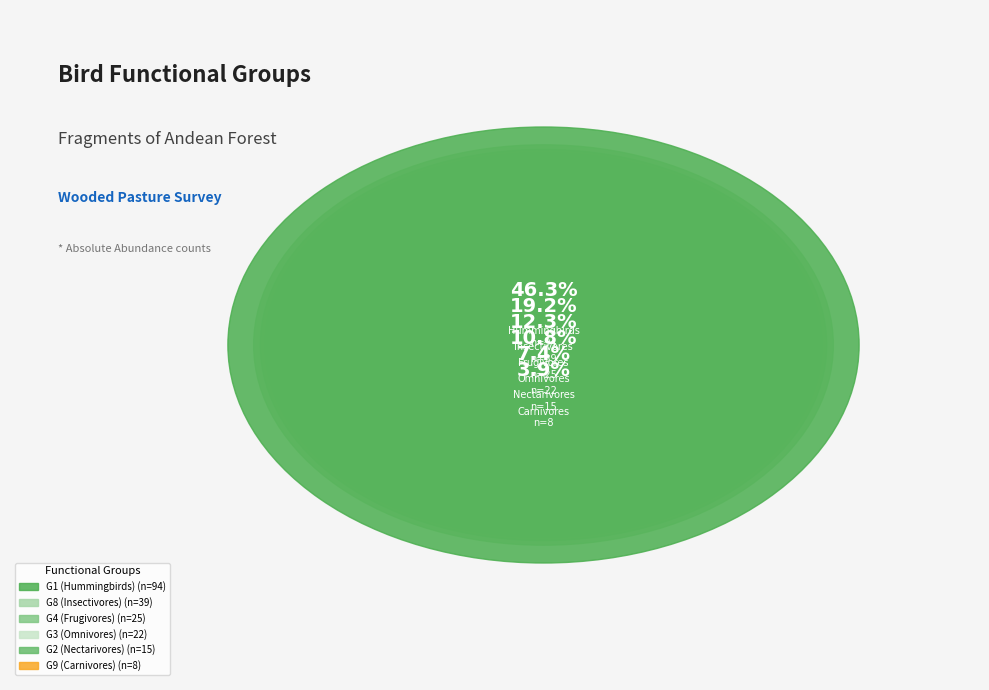

Which has a higher value, G1 or G2?

G1